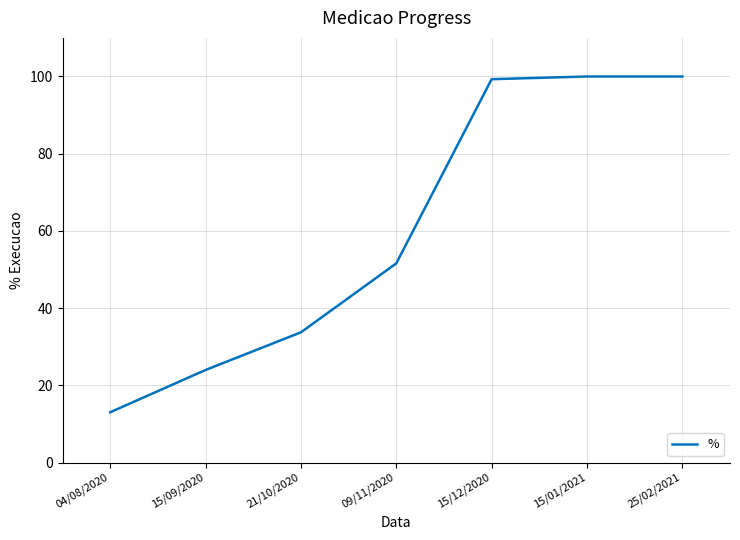

What is the maximum value shown in the chart?

100.0